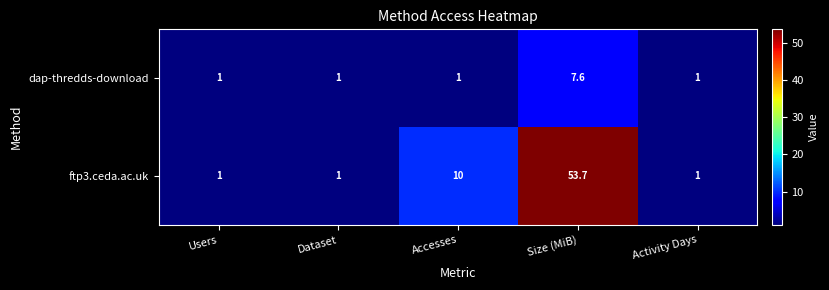

What value does the dap-thredds-download series have at Accesses?

1.0